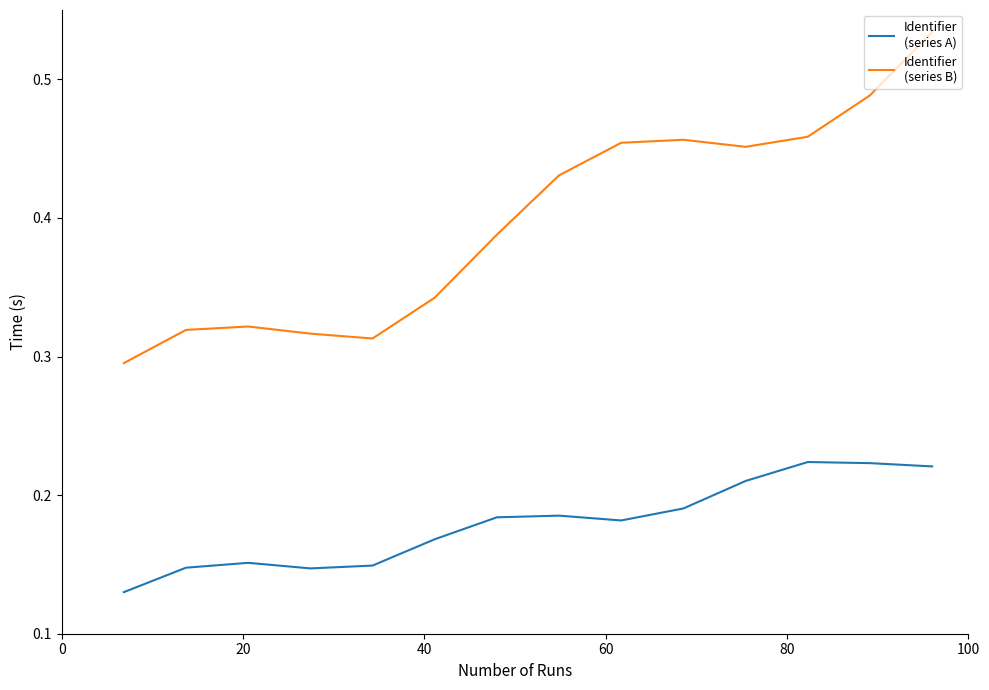

Is this an area chart (filled region under the line)?

No